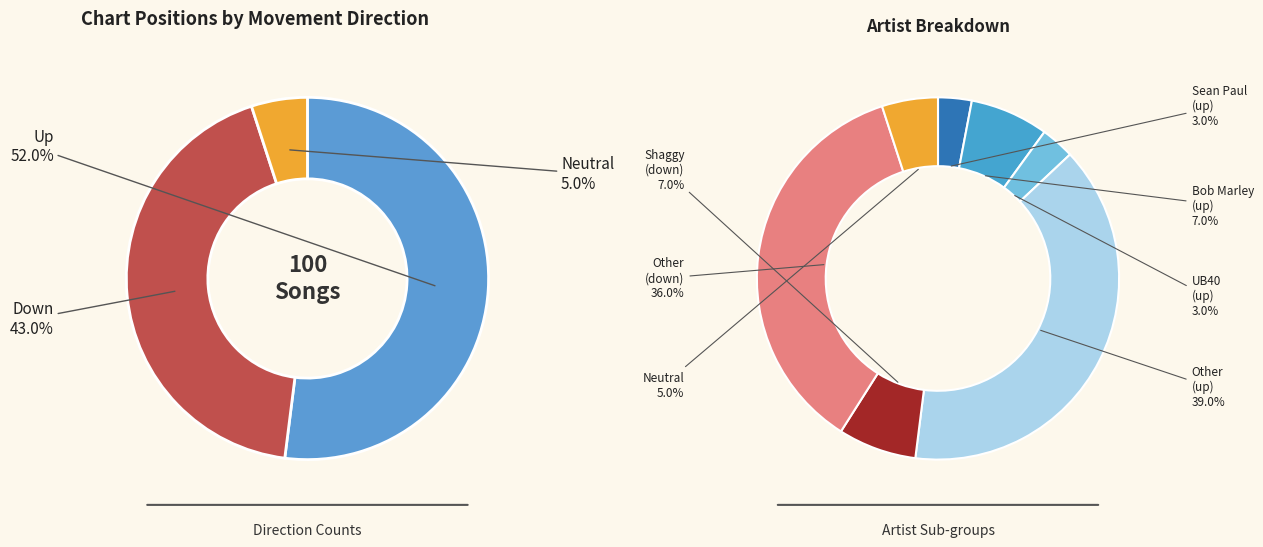

Is it true that down is 43% of the pie?

True